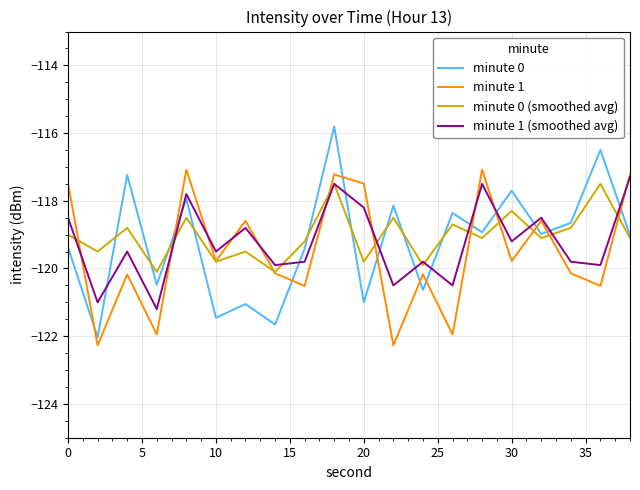

Which series has the largest range (max minus min)?

minute 0